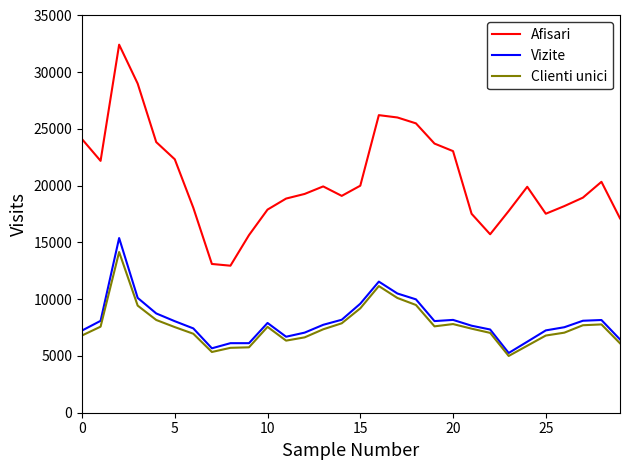

True or false: Clienti unici and Afisari intersect in this chart.

False